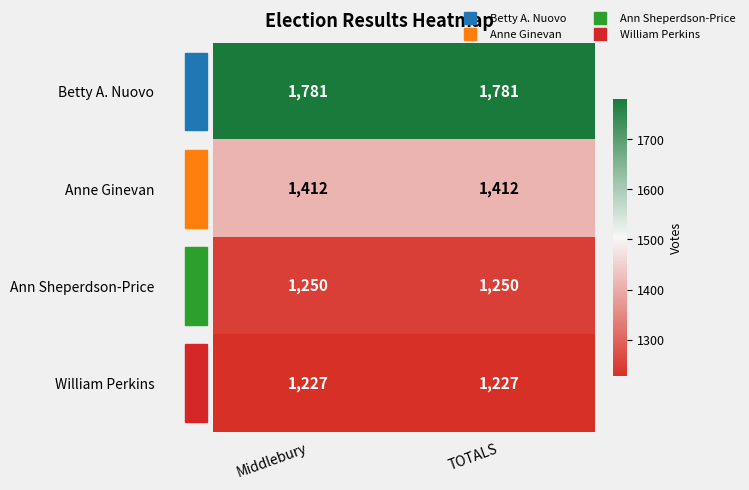

What is the greatest value displayed?

1781